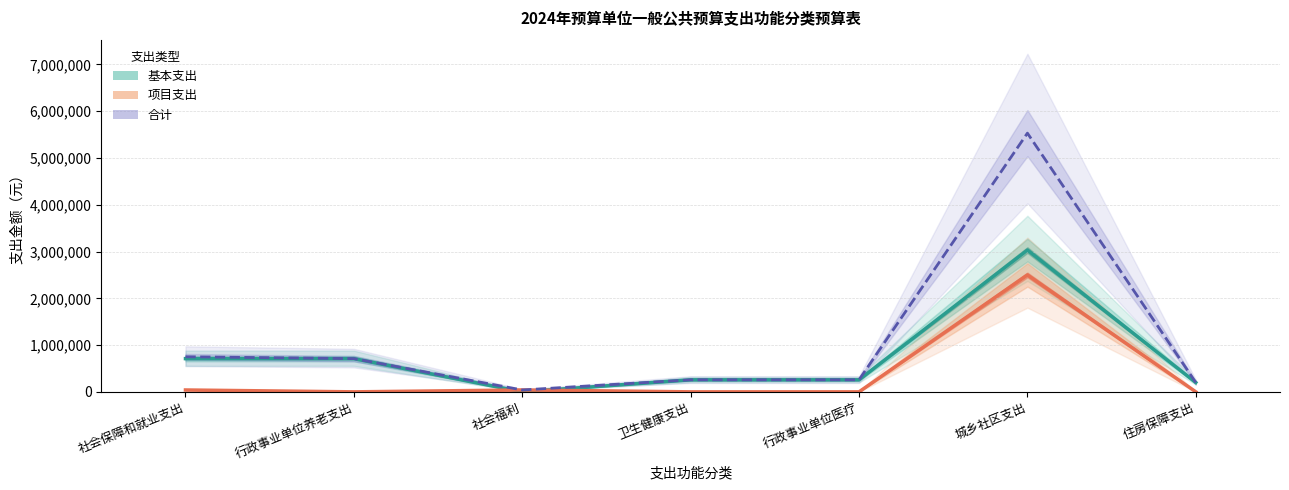

True or false: 合计 has more than 0 points higher than both neighbors.

True